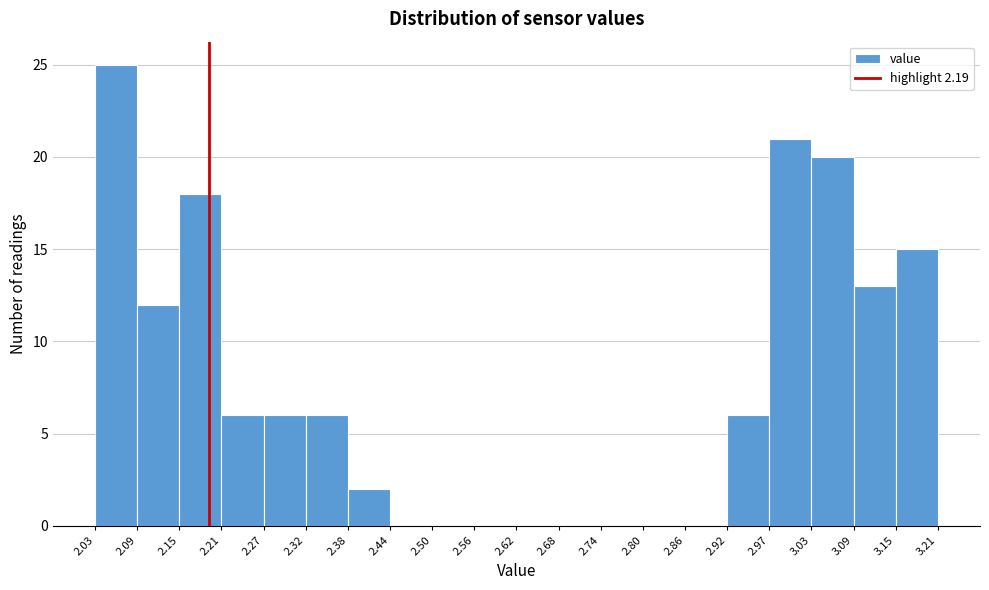

Reading left to right, list every bar in this chart as the range it spans on the x-axis followed by its height. The values are not printed on the chart, so give them approximately, as read against the axis.

2.03 to 2.09: 25
2.09 to 2.15: 12
2.15 to 2.21: 18
2.21 to 2.27: 6
2.27 to 2.32: 6
2.32 to 2.38: 6
2.38 to 2.44: 2
2.44 to 2.50: 0
2.50 to 2.56: 0
2.56 to 2.62: 0
2.62 to 2.68: 0
2.68 to 2.74: 0
2.74 to 2.80: 0
2.80 to 2.86: 0
2.86 to 2.92: 0
2.92 to 2.97: 6
2.97 to 3.03: 21
3.03 to 3.09: 20
3.09 to 3.15: 13
3.15 to 3.21: 15